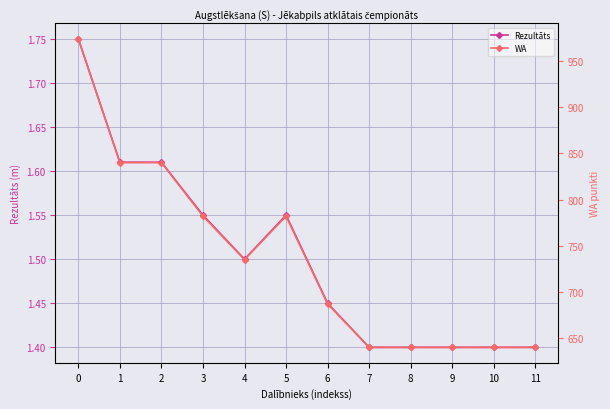

What is the total value across all series at 5?

783.5